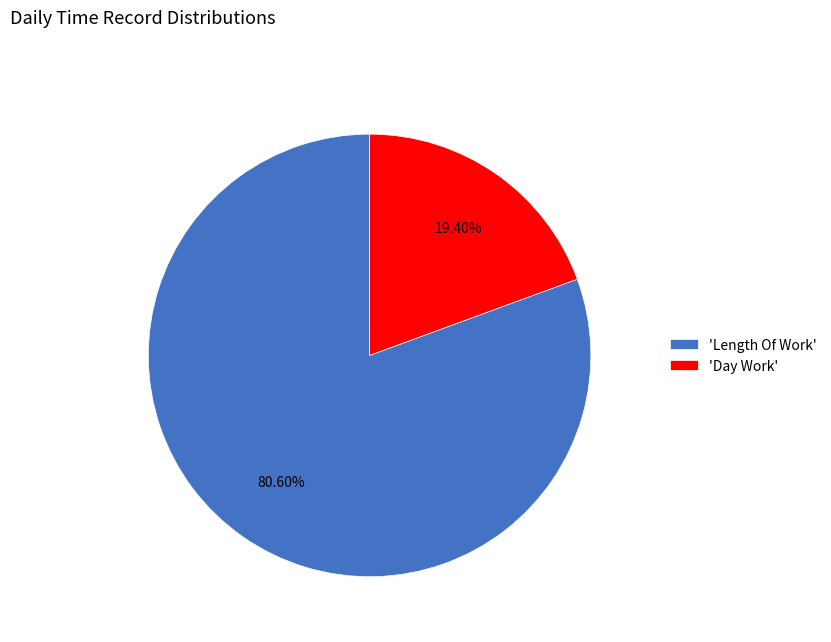

Is the sum of 'Length Of Work' and 'Day Work' greater than half?

Yes